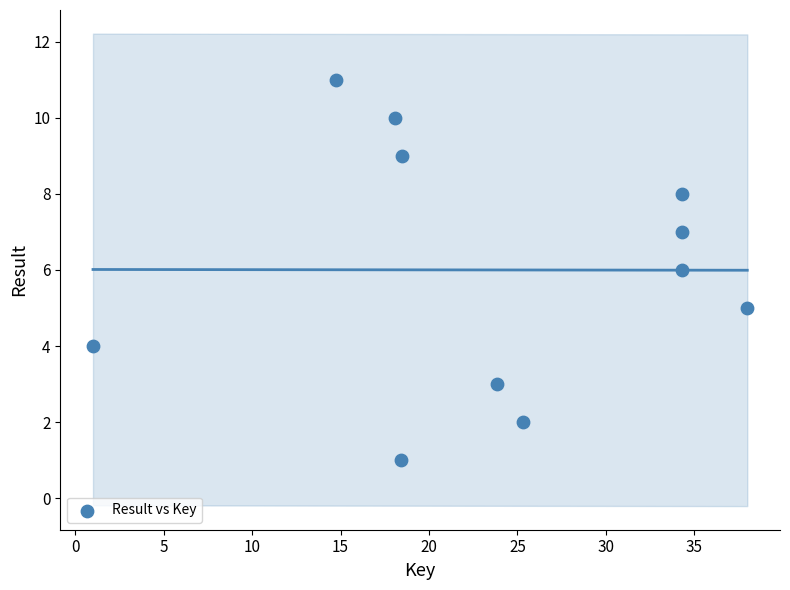

What is the range of Y values (max minus min)?

10